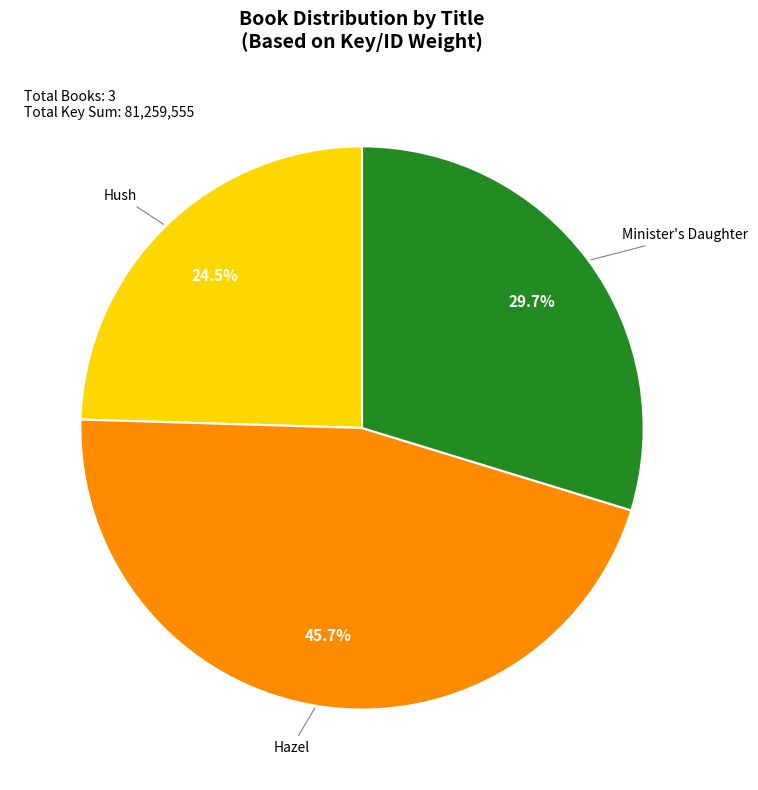

What percentage is NOT represented by Minister's Daughter?

70.3%